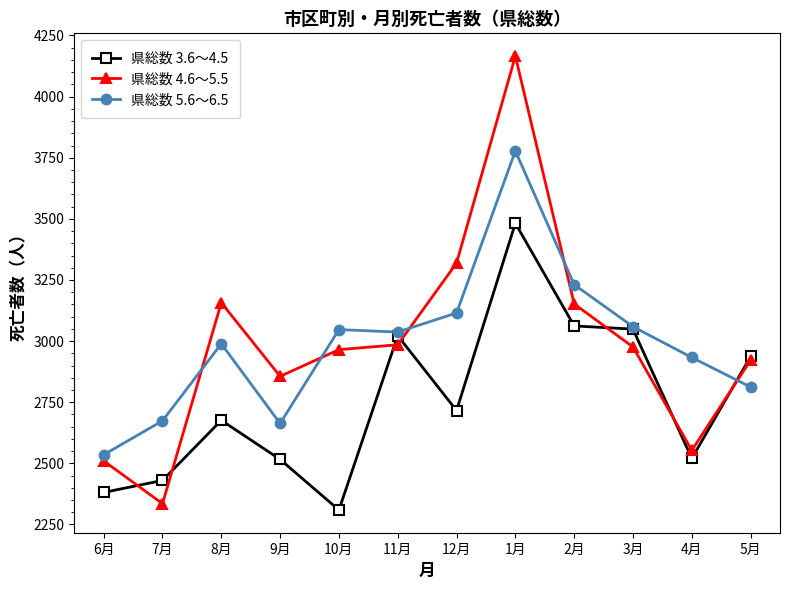

What are all the series names shown in the legend?

県総数 3.6～4.5, 県総数 4.6～5.5, 県総数 5.6～6.5